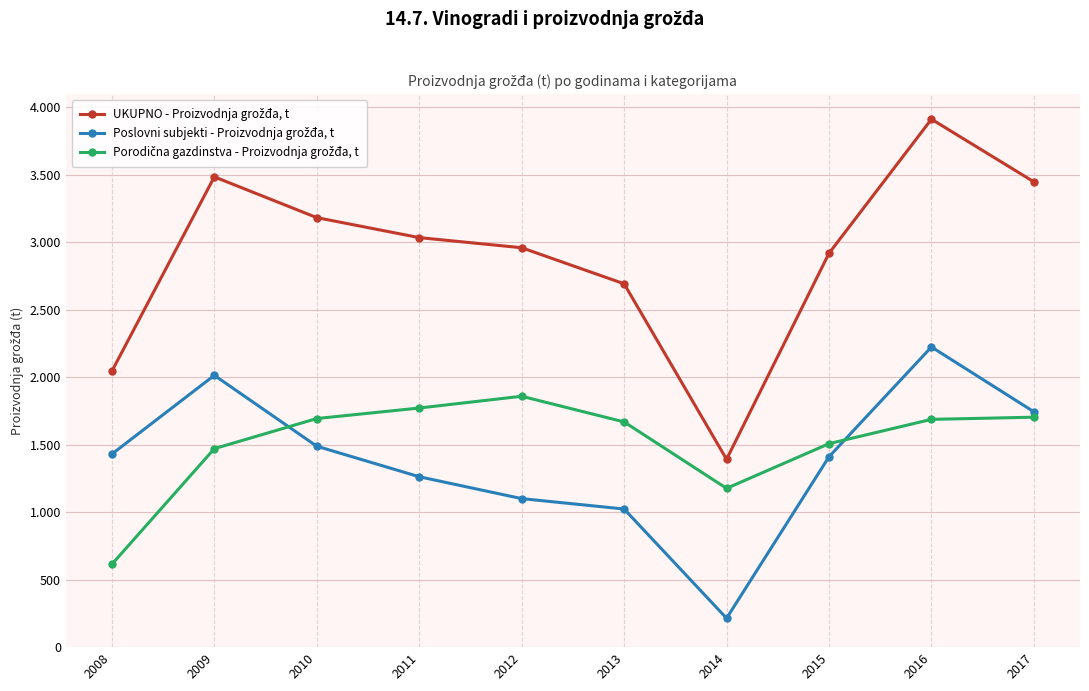

Is this an area chart (filled region under the line)?

No